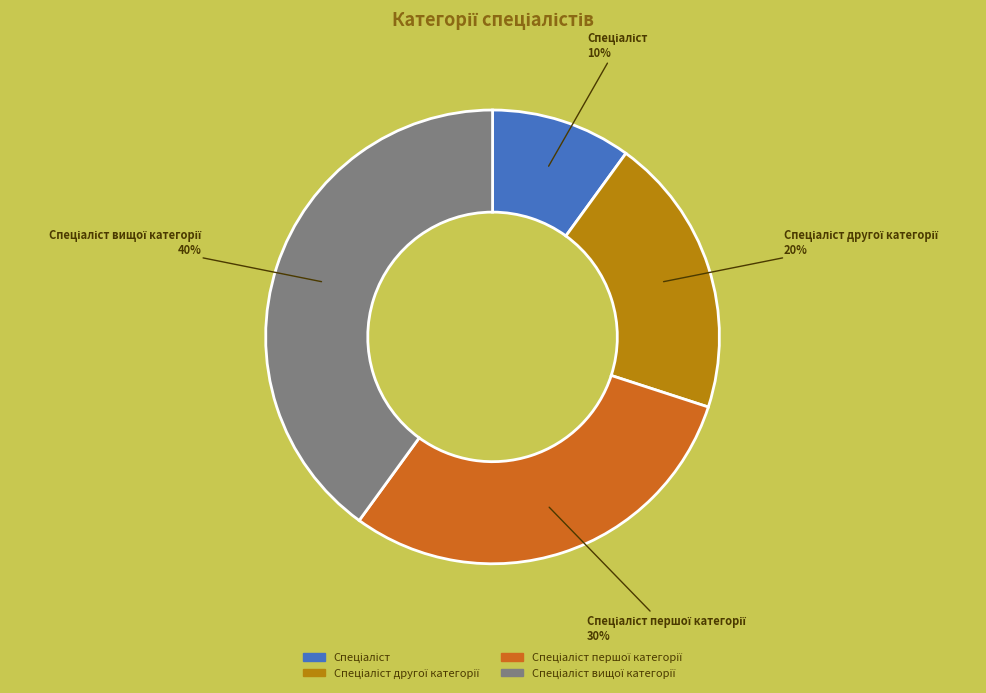

Is there any slice that represents more than half of the pie?

No